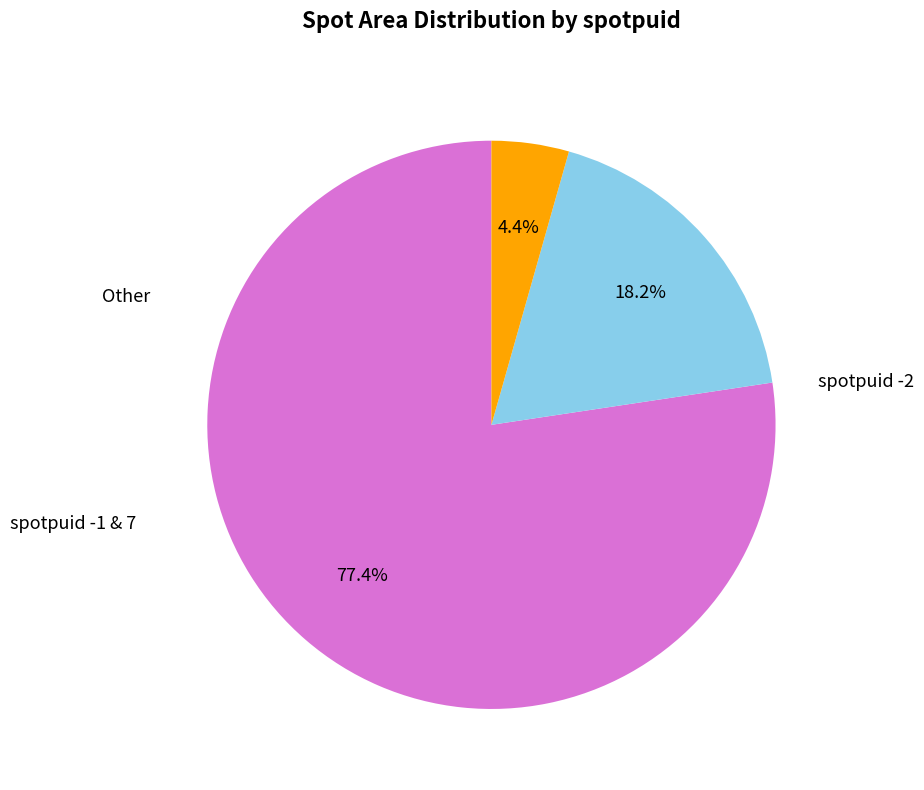

Does any single category account for the majority?

Yes